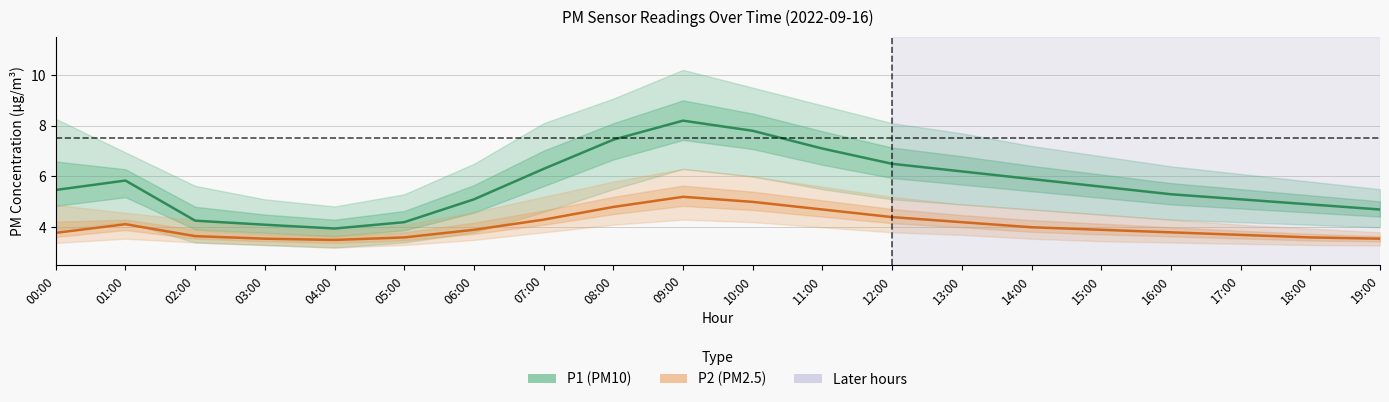

What is the label of the 13th point from the right?

07:00